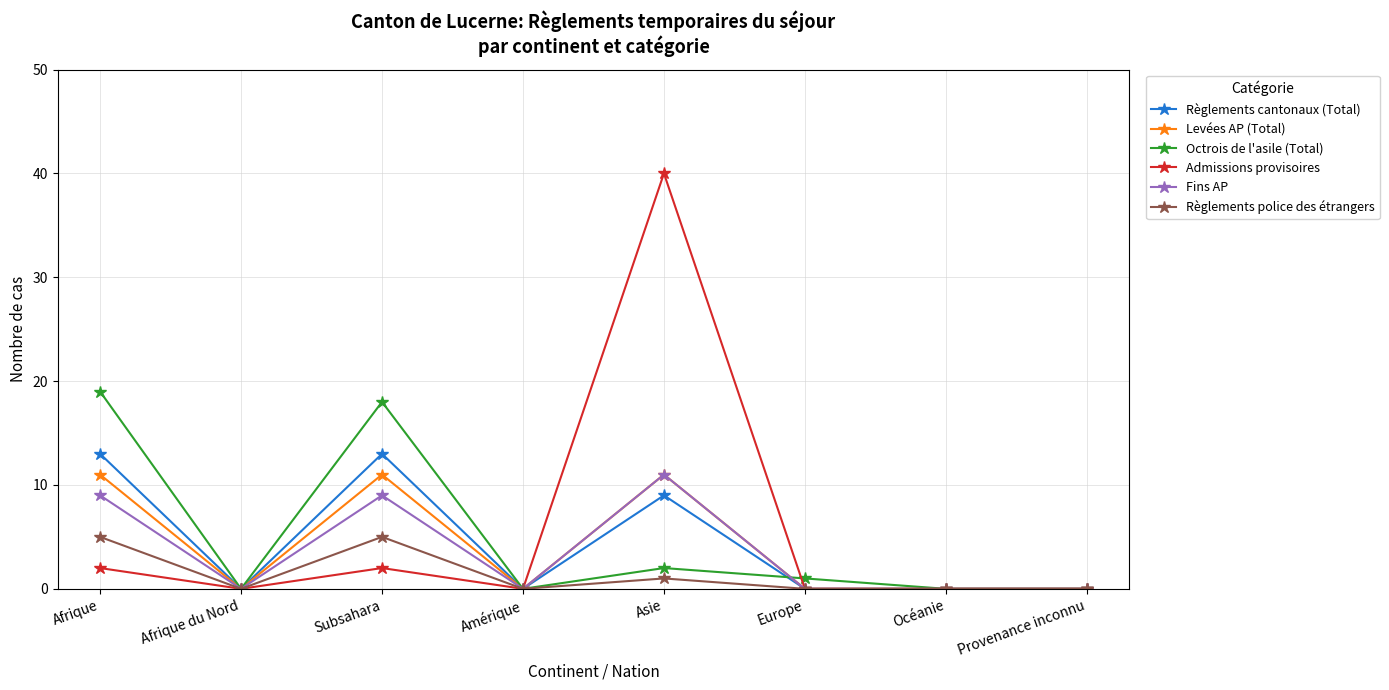

What is the label of the 7th point from the left?

Océanie